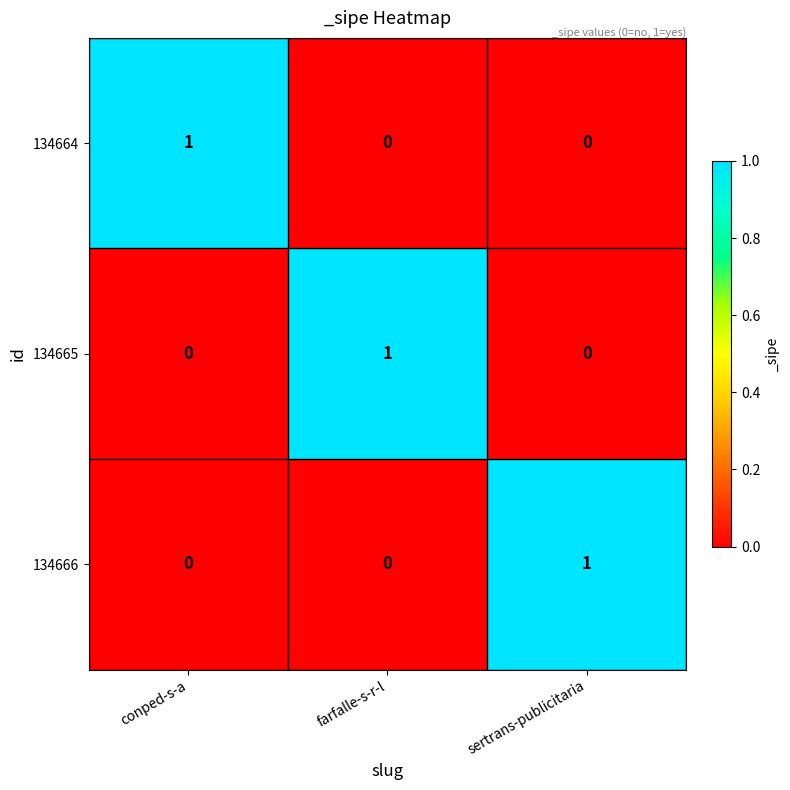

The 134665 series shows 0 at sertrans-publicitaria. True or false?

True